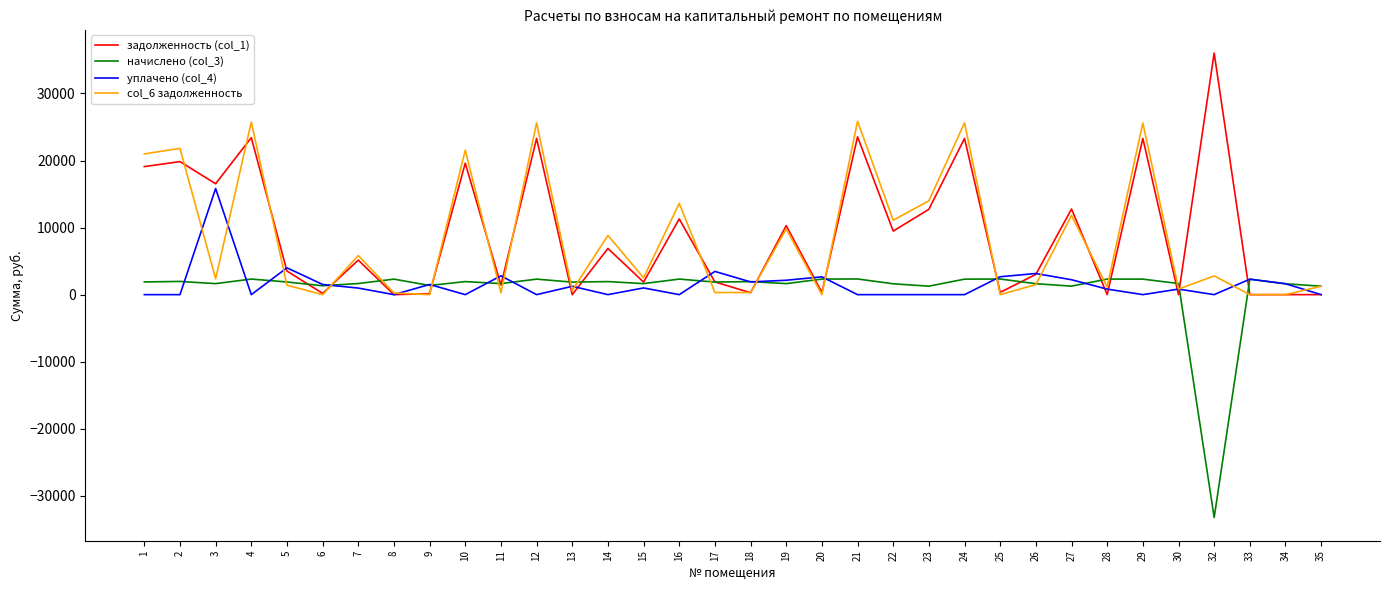

The value of задолженность (col_1) at 28 is 17060.1. True or false?

False